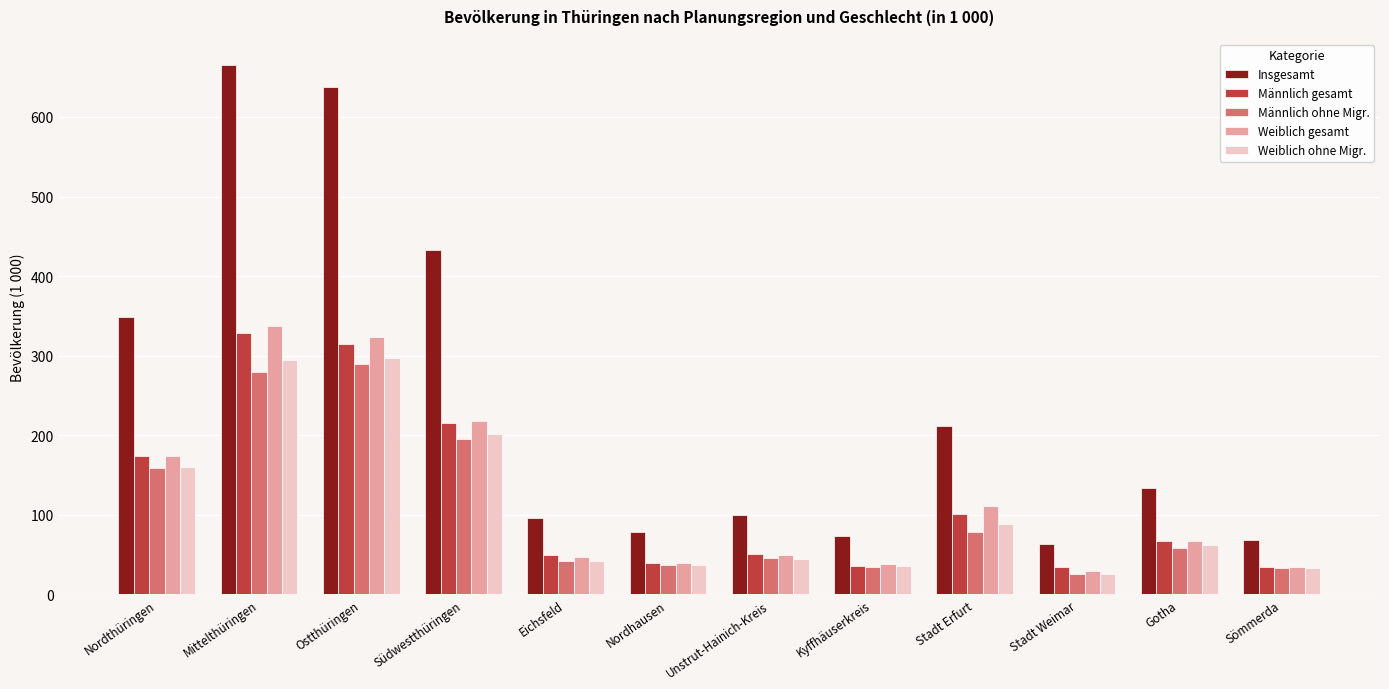

List the series in order of their peak value, lowest first.

Männlich ohne Migr., Weiblich ohne Migr., Männlich gesamt, Weiblich gesamt, Insgesamt